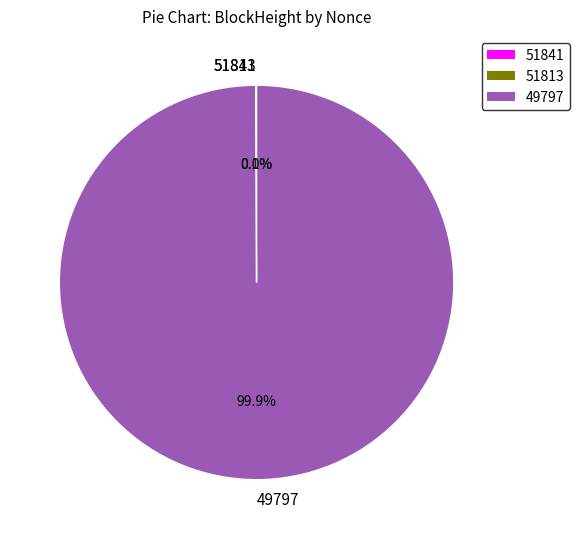

To the nearest percent, what portion does 49797 represent?

100%